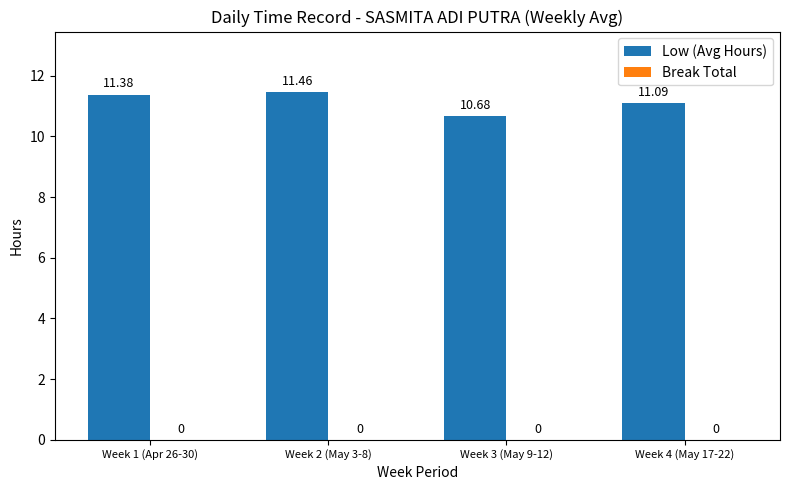

How many bars are there in total?

4